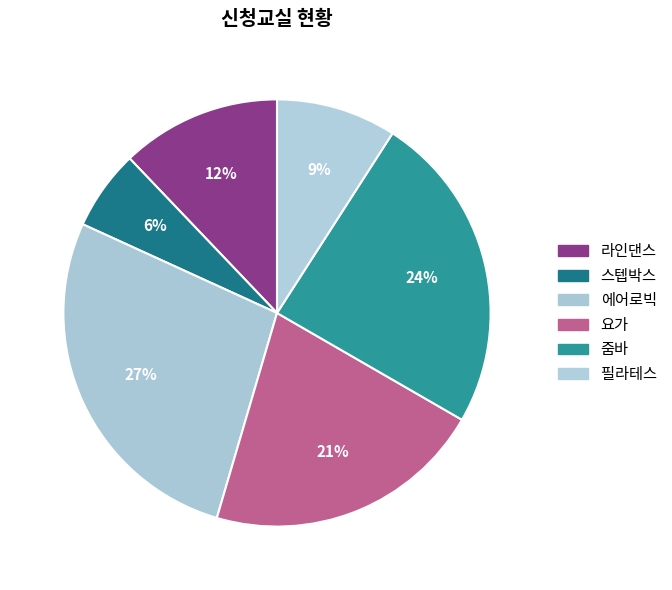

Count the number of slices in the pie.

6